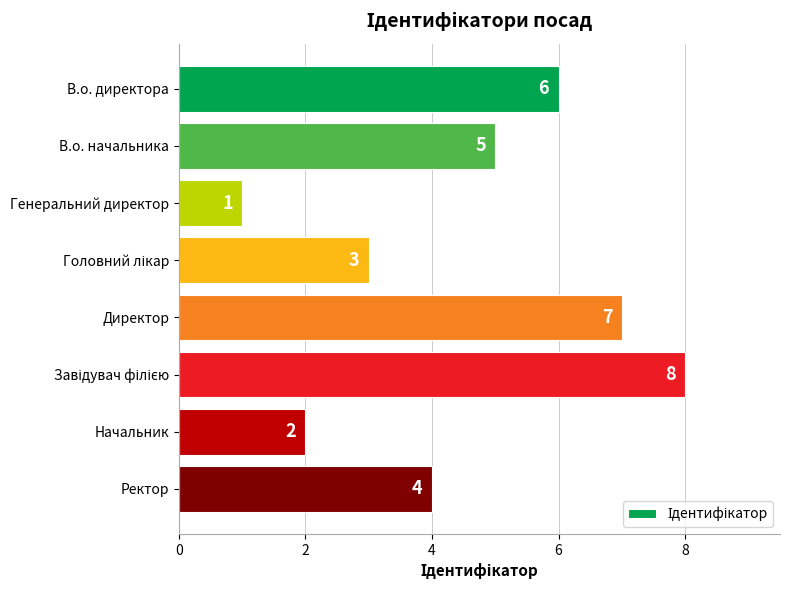

True or false: the data shows 1 at В.о. начальника.

False